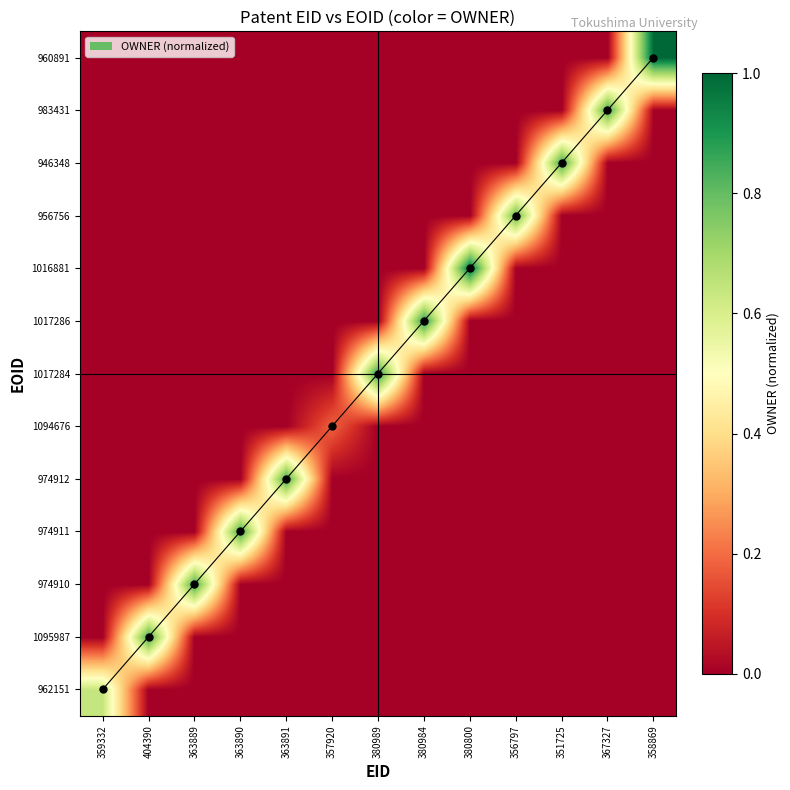

Is it true that 1095987 equals 0.0 at 351725?

True